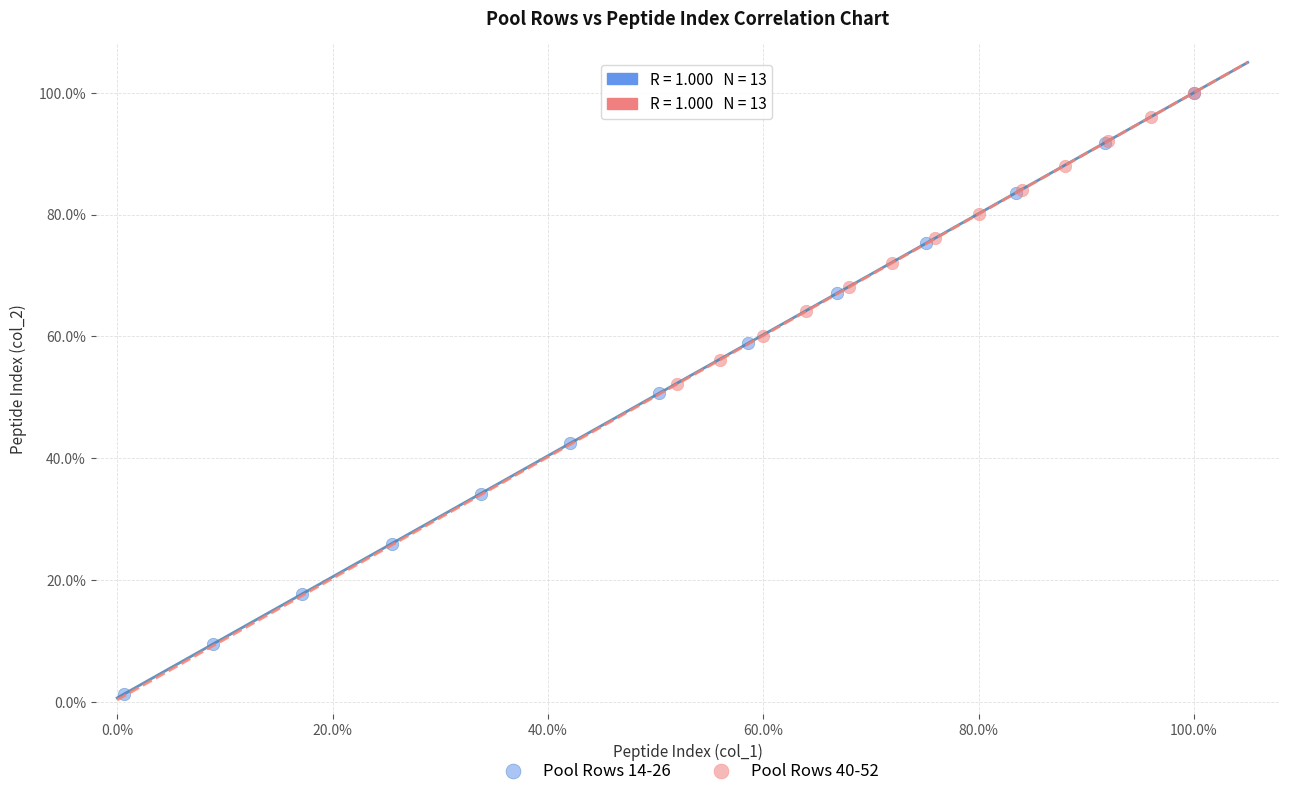

What are all the series names shown in the legend?

Pool Rows 14-26, Pool Rows 40-52